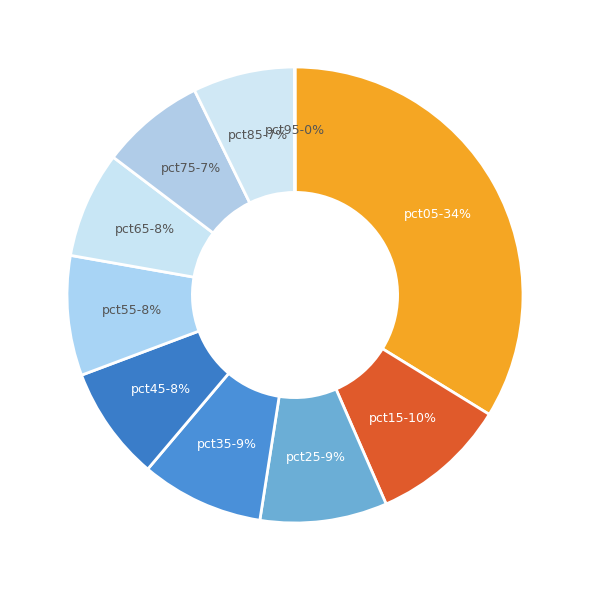

What is the largest slice in the pie chart?

pct05